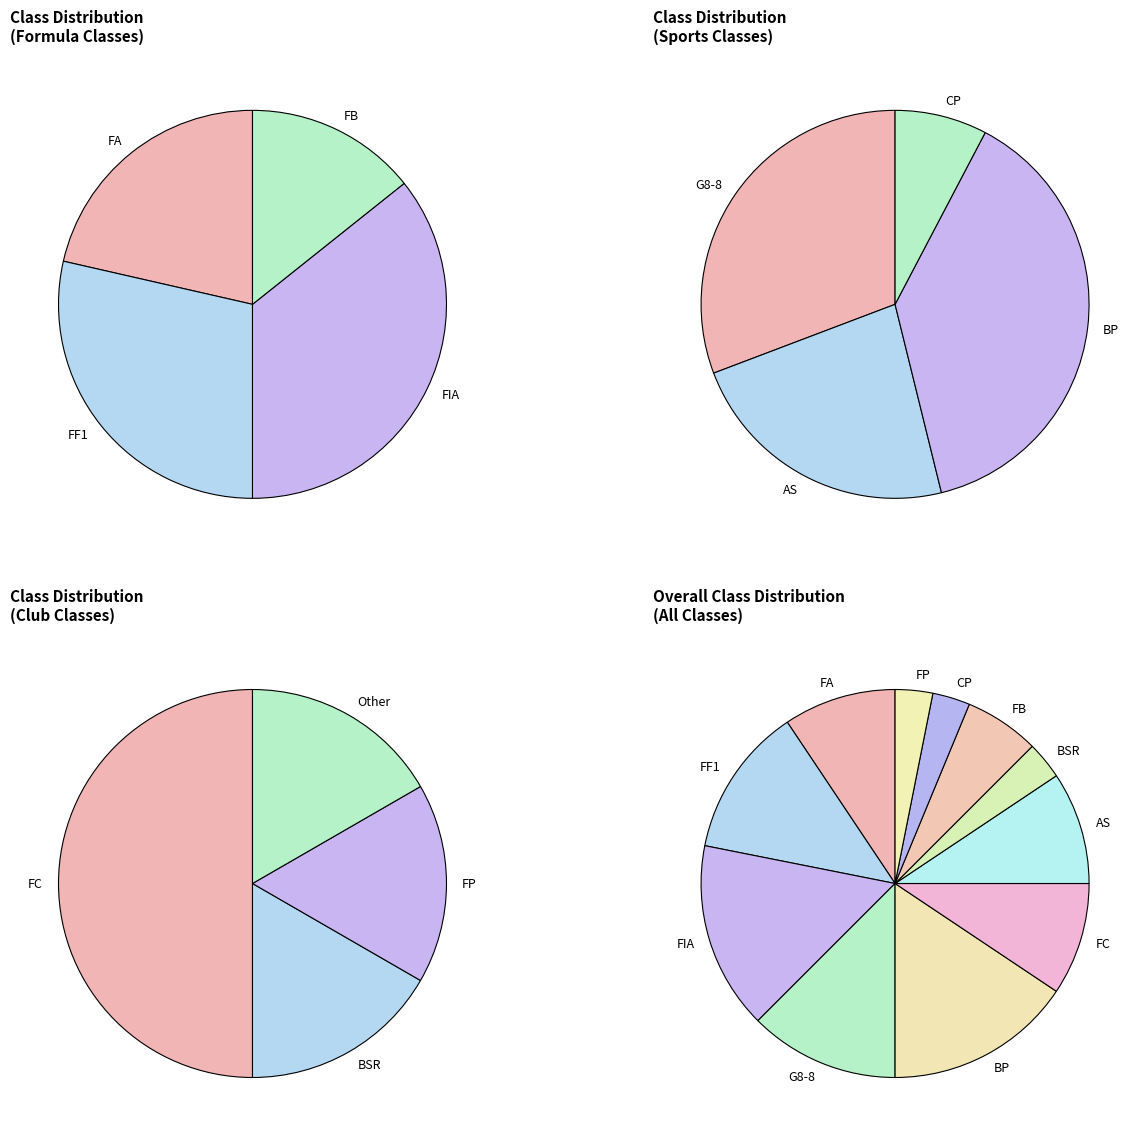

How much of the chart is everything except FB?

93.8%